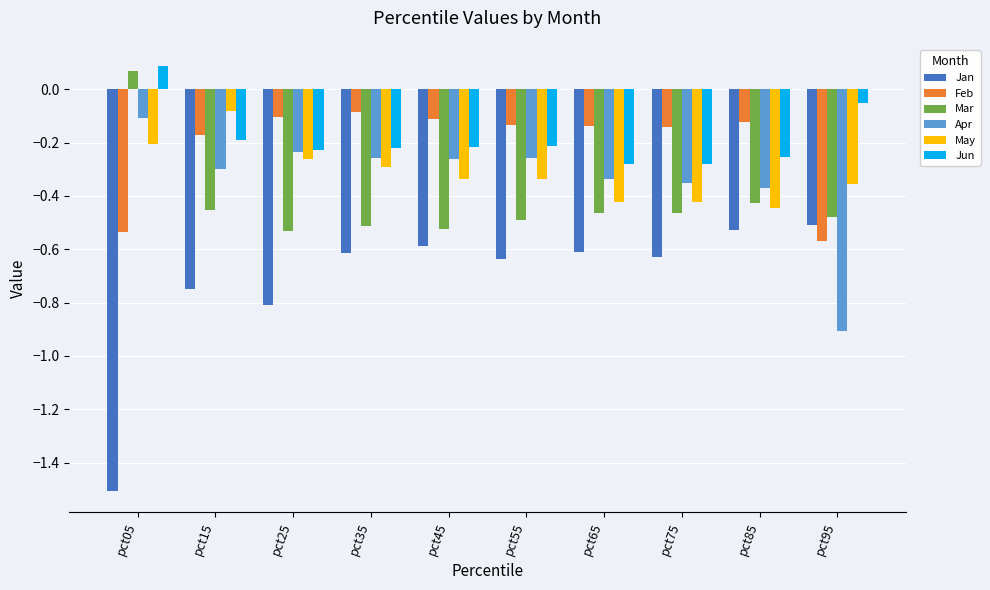

How many bars are there in total?

60